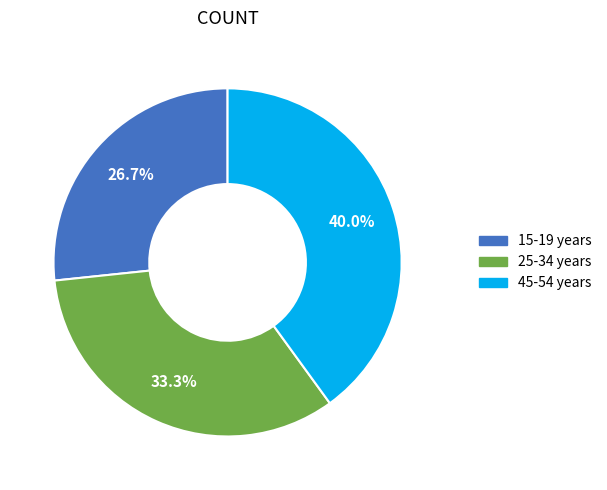

To the nearest percent, what is the difference between the largest and smallest slice percentages?

13%